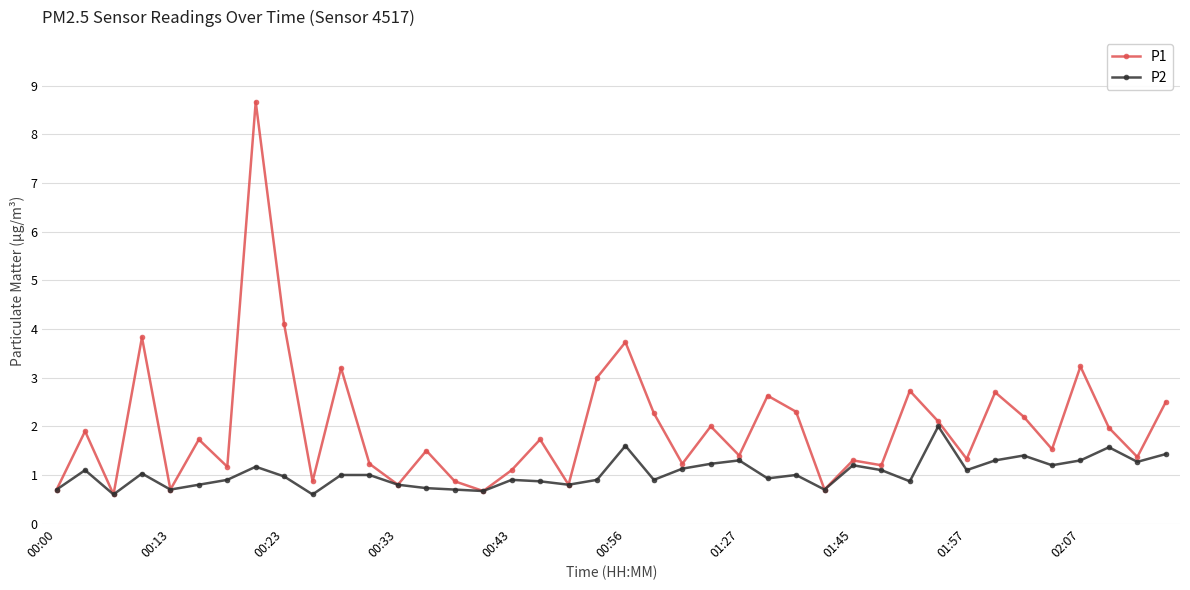

What is the smallest value displayed?

0.6